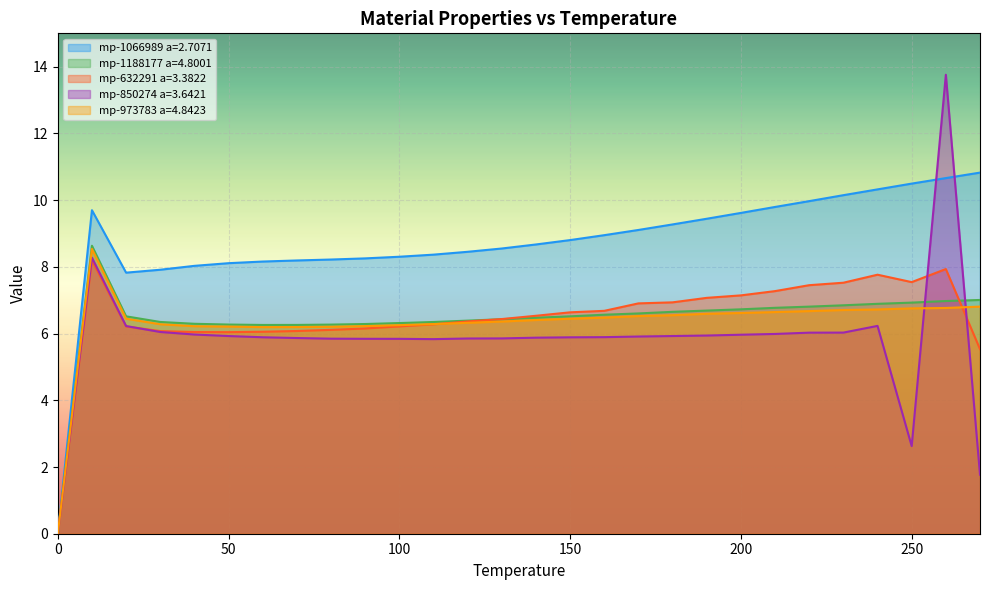

The mp-632291 a=3.3822 series shows 6.2 at 90. True or false?

True